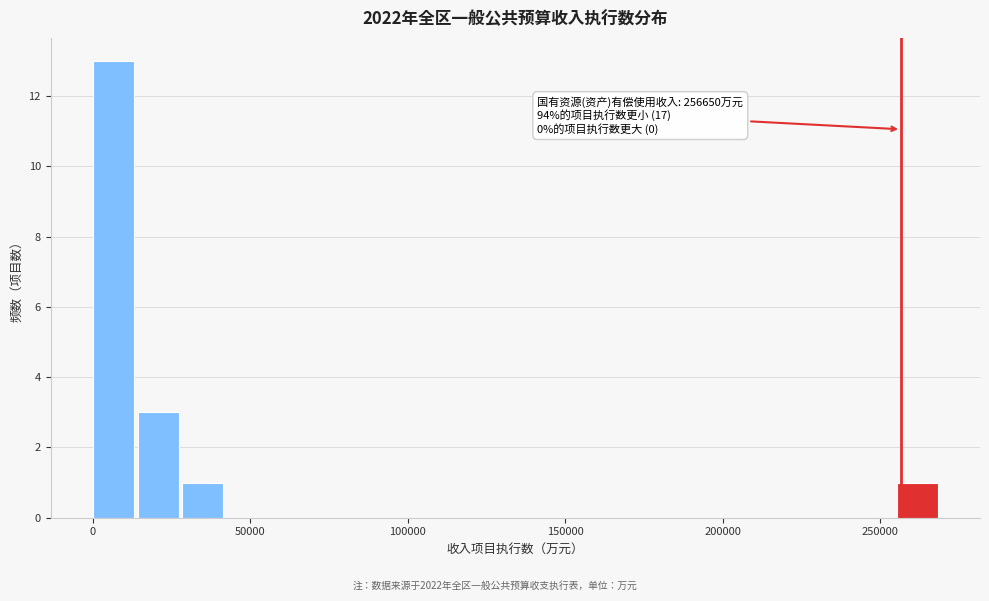

Around what value on the x-axis is the tallest bar? Give the approximate position of its centre, as read against the axis.

5000